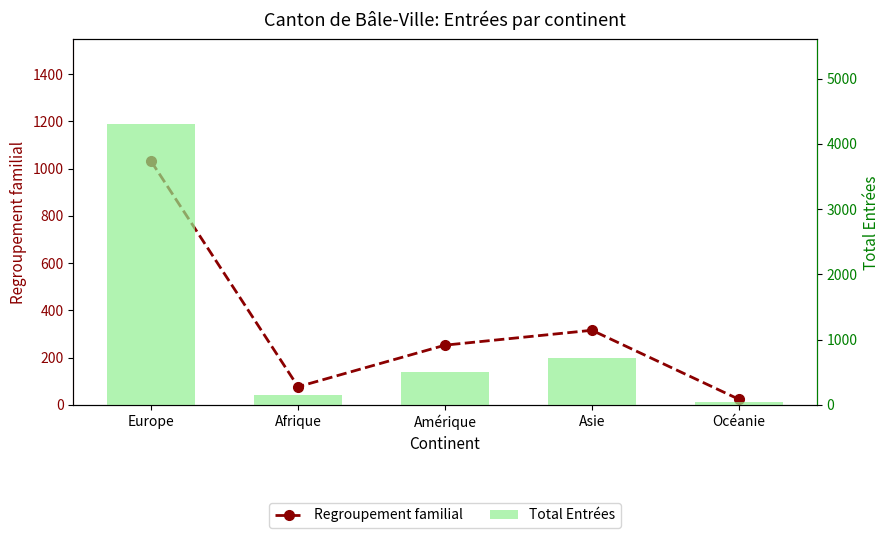

Which label corresponds to the largest value in the chart?

Europe